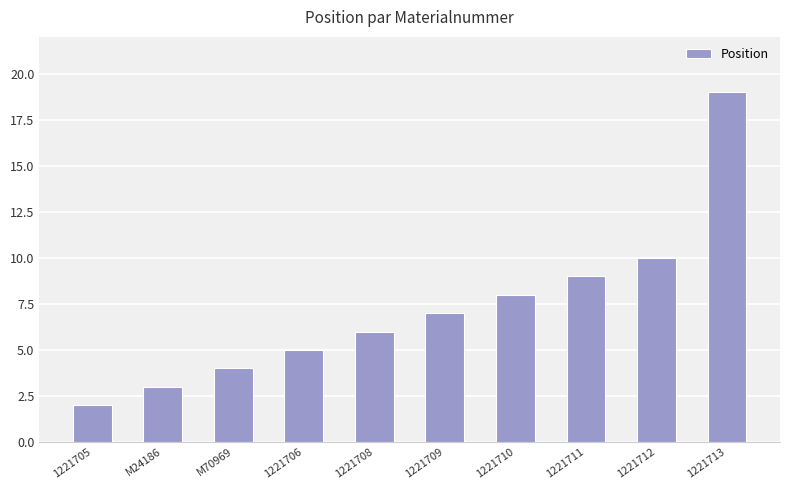

Reading left to right, extract all data points from this chart.

1221705=2	M24186=3	M70969=4	1221706=5	1221708=6	1221709=7	1221710=8	1221711=9	1221712=10	1221713=19